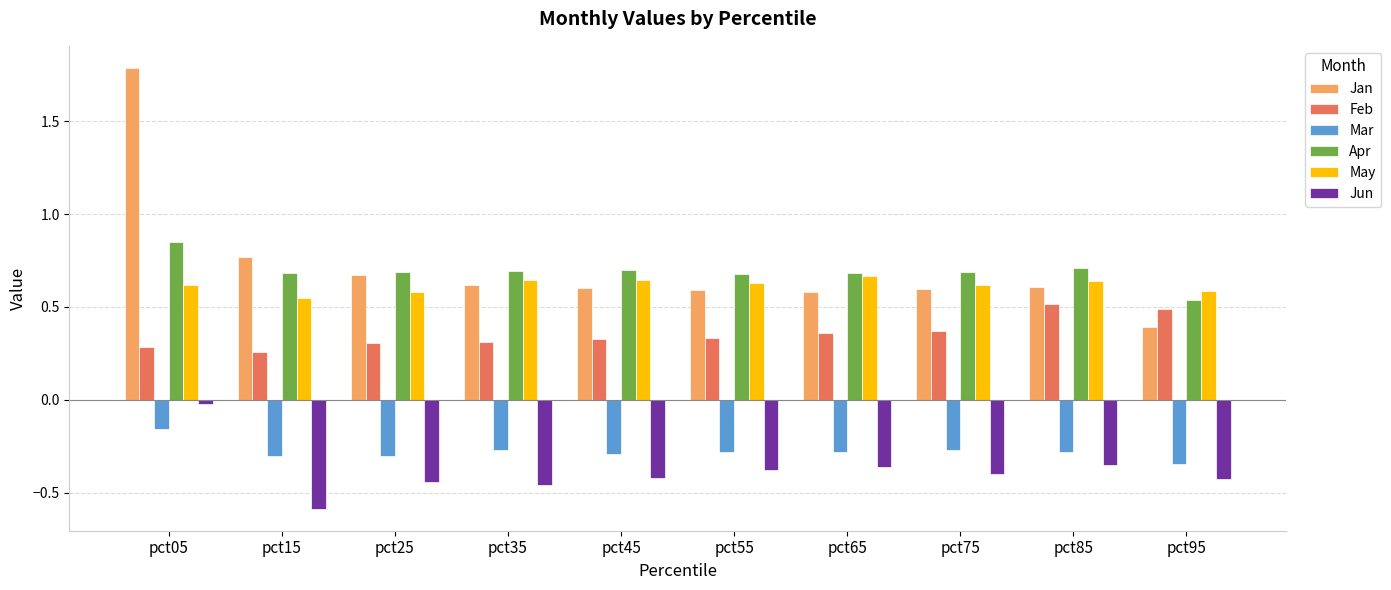

Which series has the largest range (max minus min)?

Jan